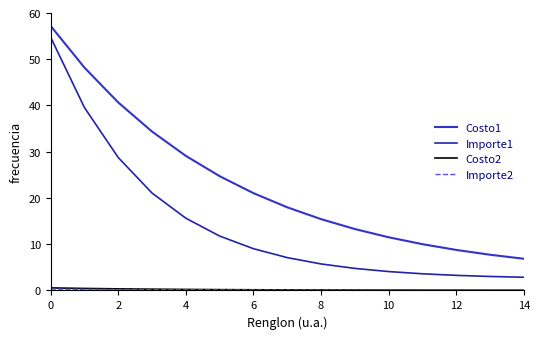

What is the maximum value shown in the chart?

57.2